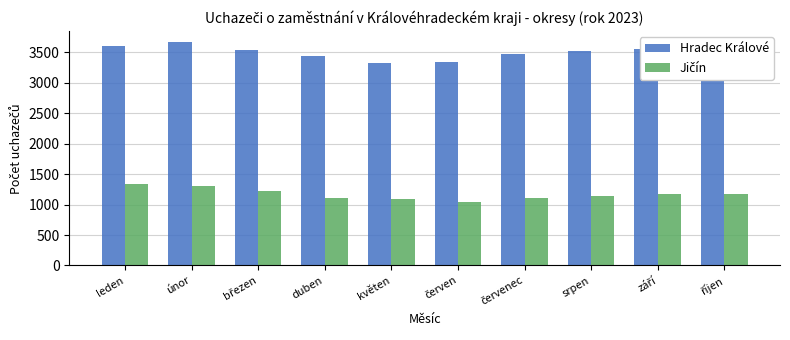

The value of Hradec Králové at srpen is 3526. True or false?

True